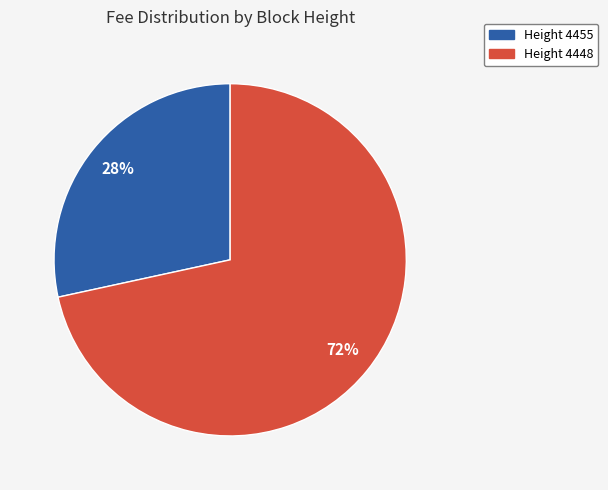

Rank the categories by value from lowest to highest.

Height 4455, Height 4448